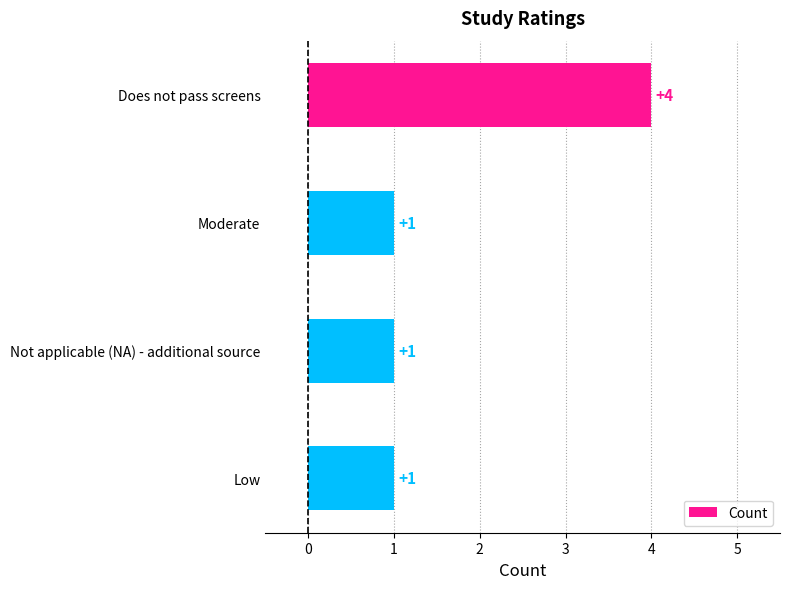

What is the label of the 3rd bar from the top?

Not applicable (NA) - additional source